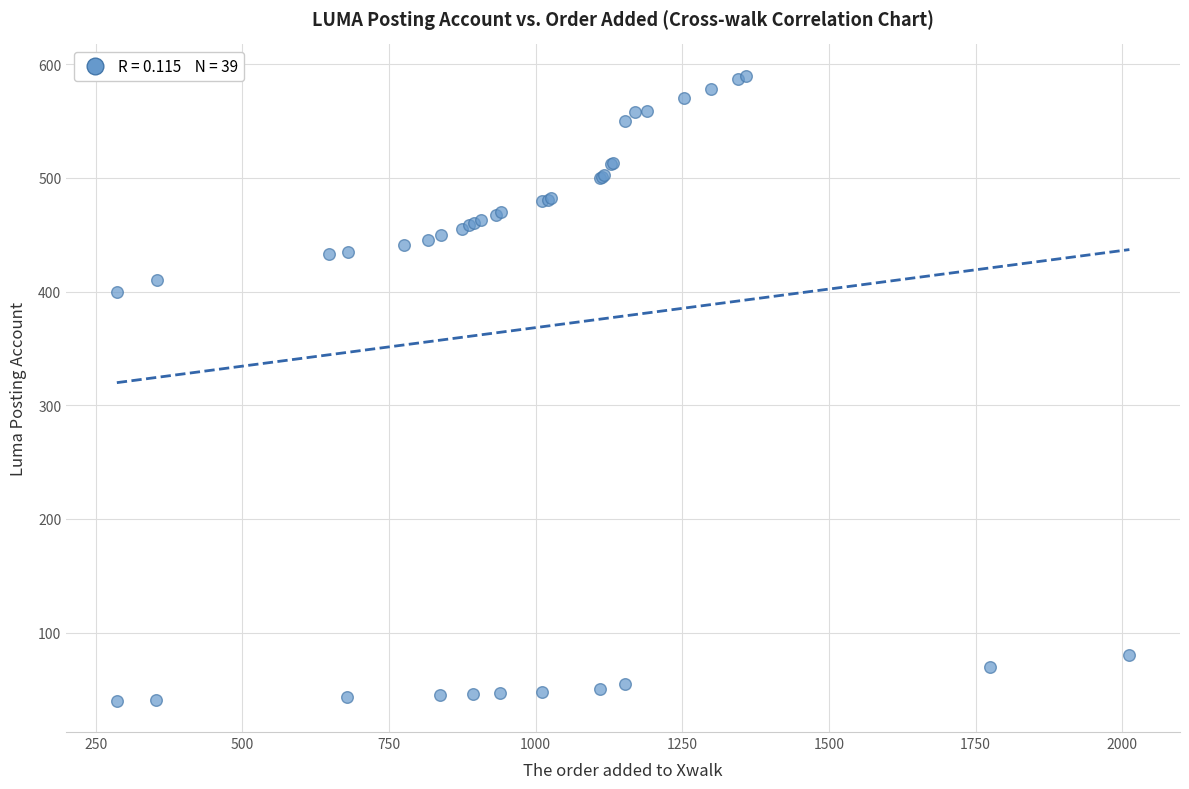

What Y value in the scatter plot is closest to 315?

400